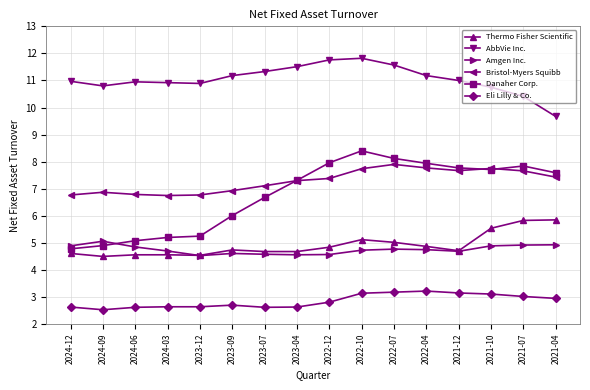

What position from the left is 2021-04?

16